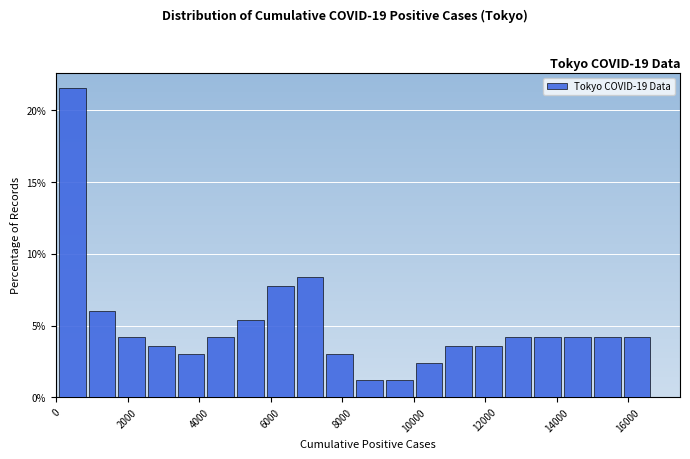

Reading left to right, transcribe this chart: for each bar, give the range it covers on the x-axis and its height. Neither the bar edges nor the heights are printed on the chart, so give them approximately, as read against the axes.

0 to 800: 21.5
800 to 1600: 6.0
1600 to 2600: 4.0
2600 to 3400: 3.5
3400 to 4200: 3.0
4200 to 5000: 4.0
5000 to 5800: 5.5
5800 to 6600: 8.0
6600 to 7600: 8.5
7600 to 8400: 3.0
8400 to 9200: 1.0
9200 to 10000: 1.0
10000 to 10800: 2.5
10800 to 11600: 3.5
11600 to 12600: 3.5
12600 to 13400: 4.0
13400 to 14200: 4.0
14200 to 15000: 4.0
15000 to 15800: 4.0
15800 to 16600: 4.0